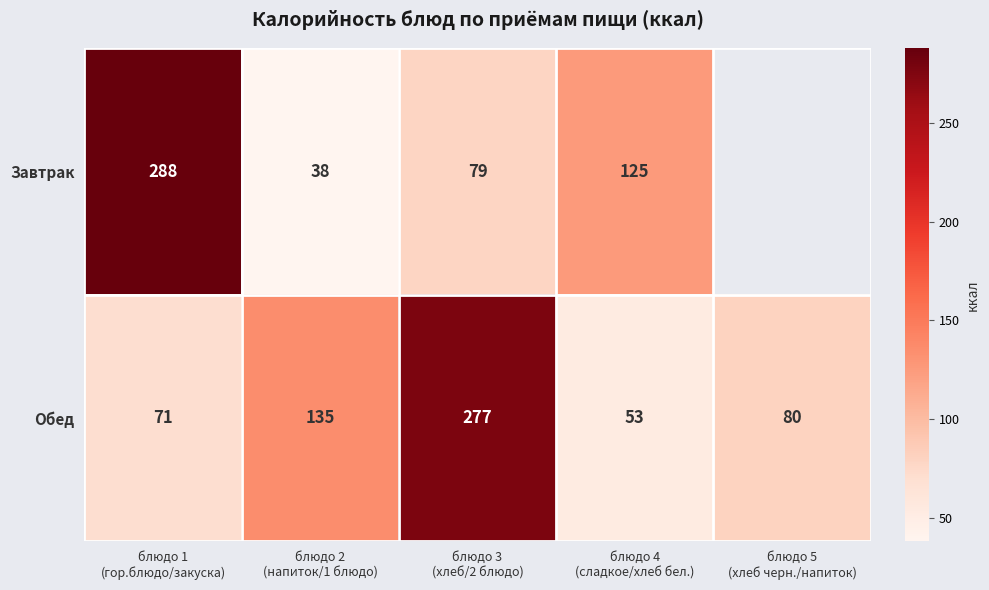

At how many categories does at least one series exceed 173?

2